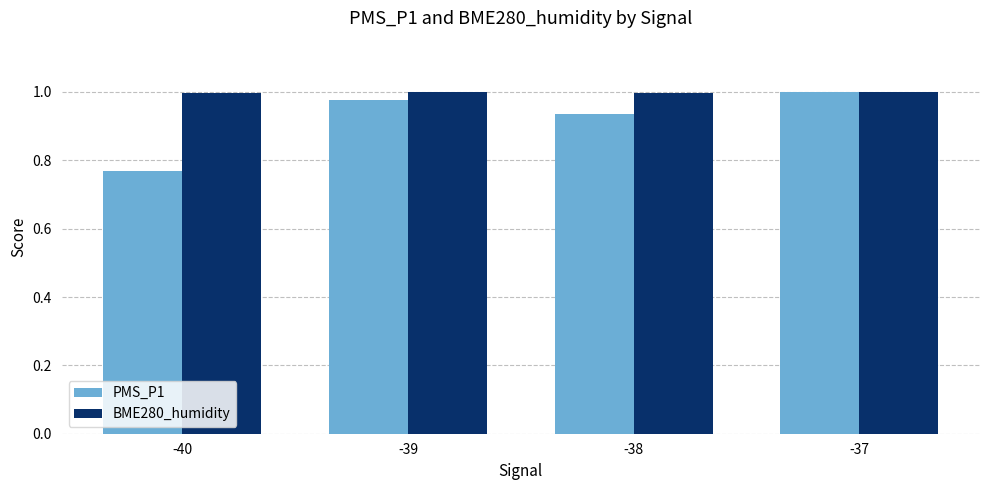

Which category has the lowest value across all series?

-40